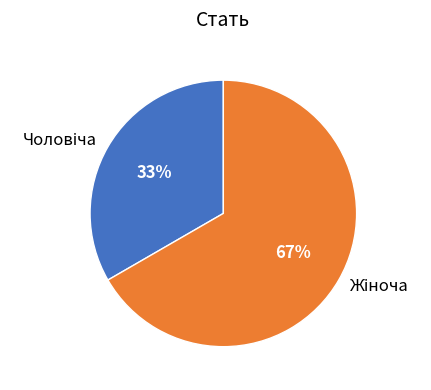

Is there any slice that represents more than half of the pie?

Yes